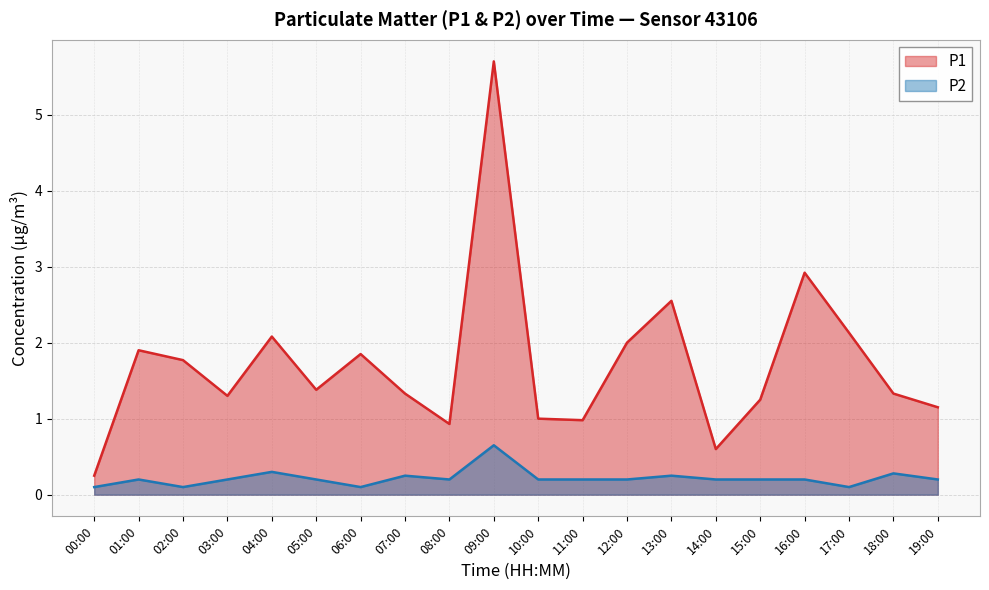

How many lines are shown in the chart?

2